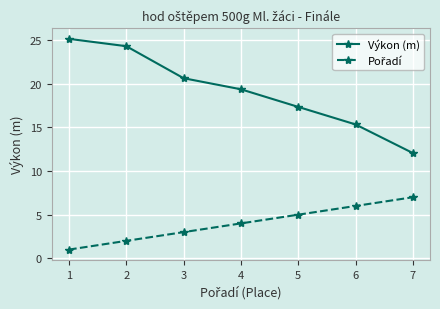

True or false: Výkon (m) has more than 0 points higher than both neighbors.

False